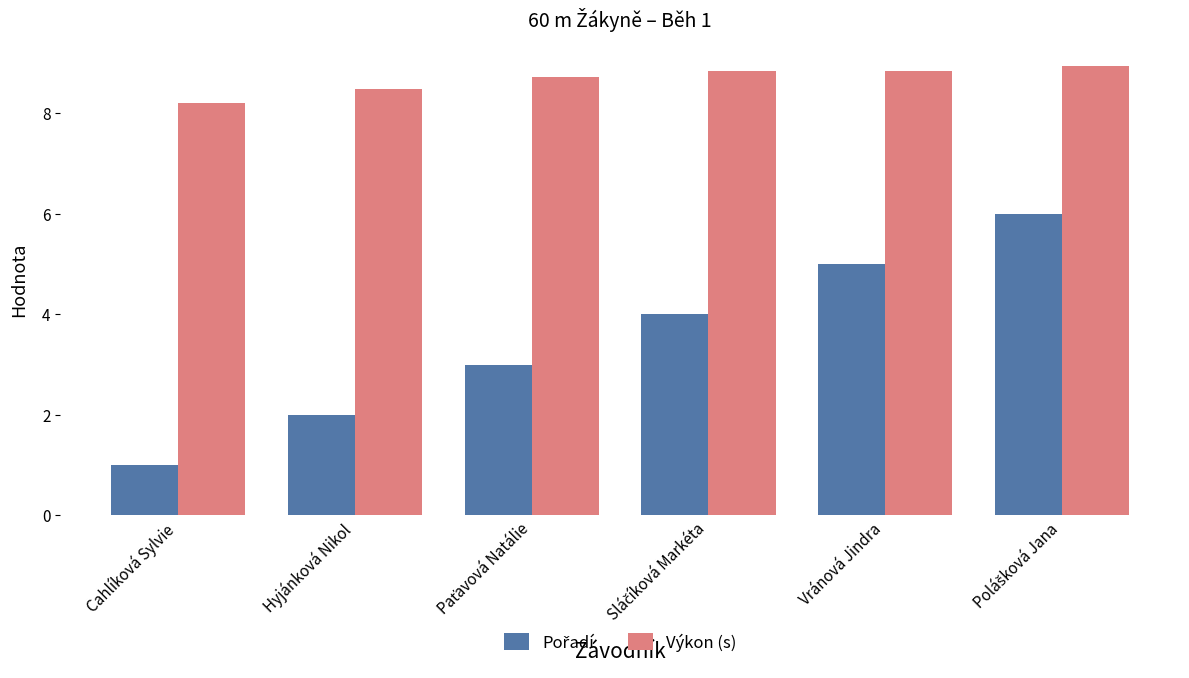

What is the difference between the highest and lowest values at Hyjánková Nikol?

6.5